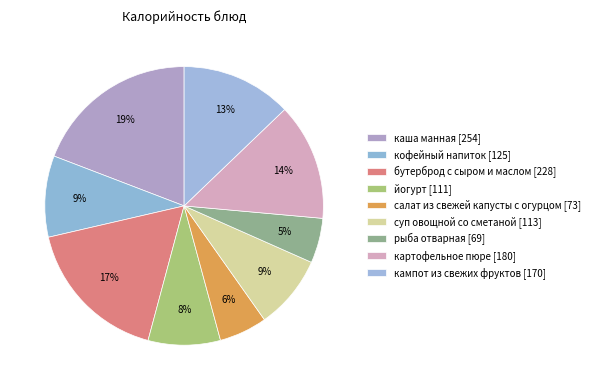

To the nearest percent, what is the average slice percentage?

11%